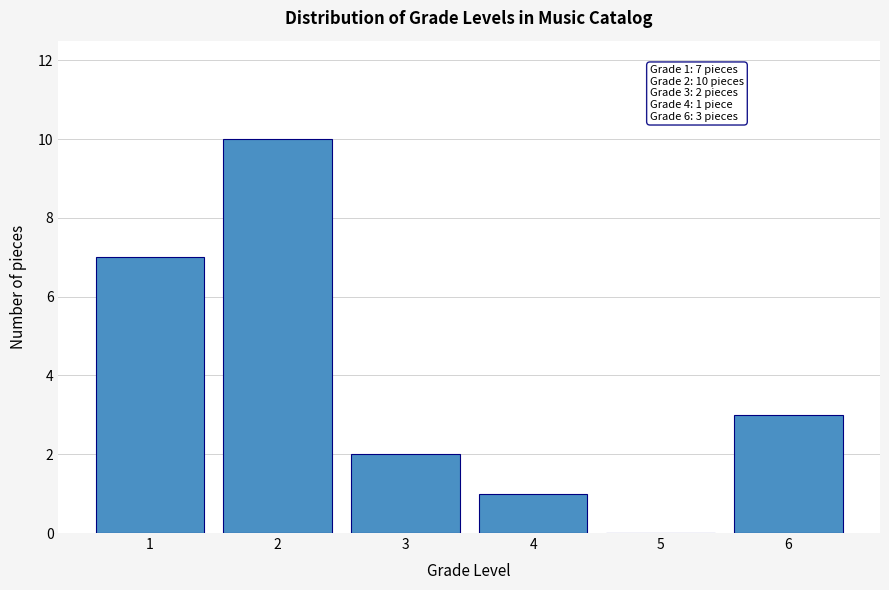

Reading left to right, what are all the values shown in this chart?

1=7	2=10	3=2	4=1	5=0	6=3